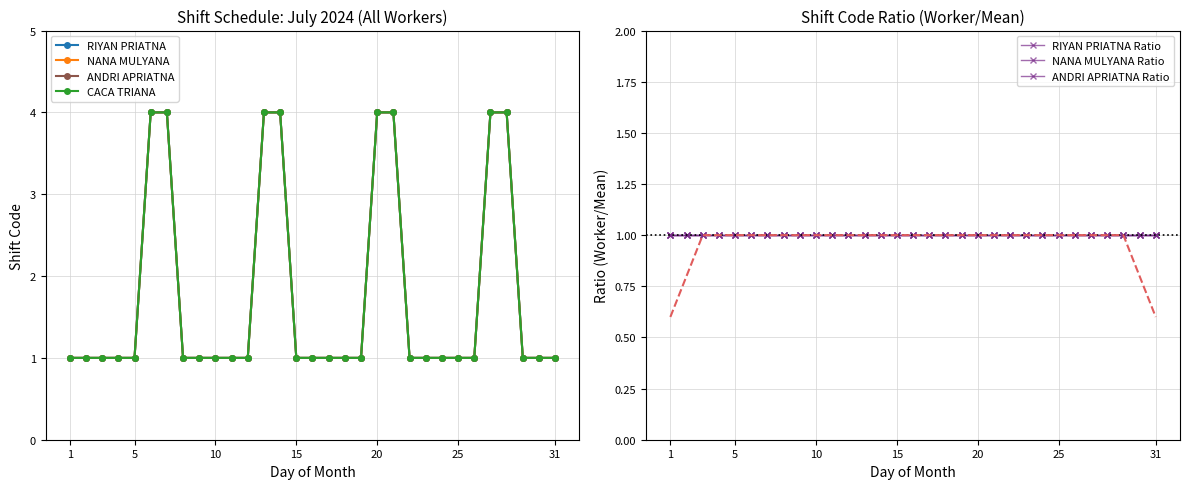

Is the value of NANA MULYANA at 5 greater than the value of CACA TRIANA at 31?

No